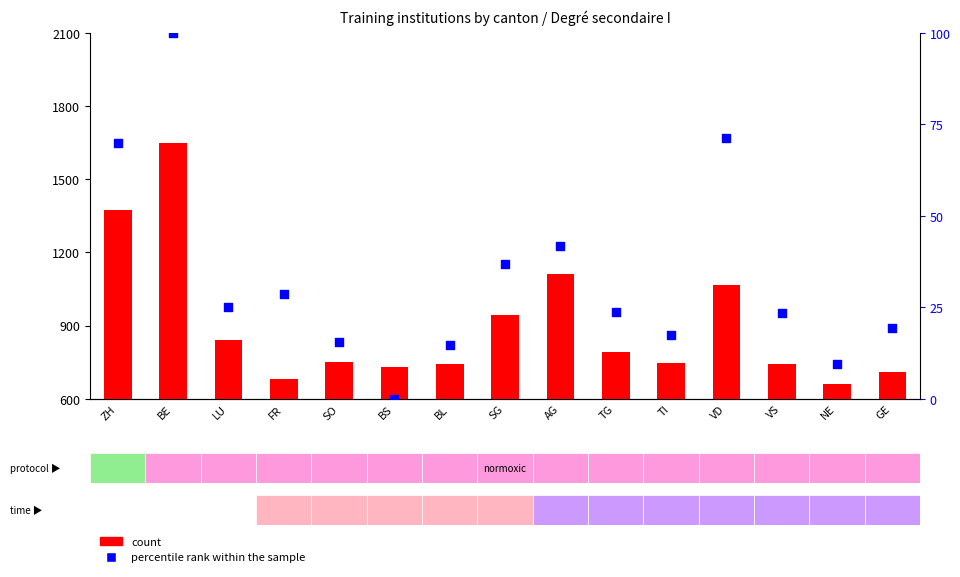

Is the value of count at SO greater than the value of percentile rank within the sample at BS?

Yes